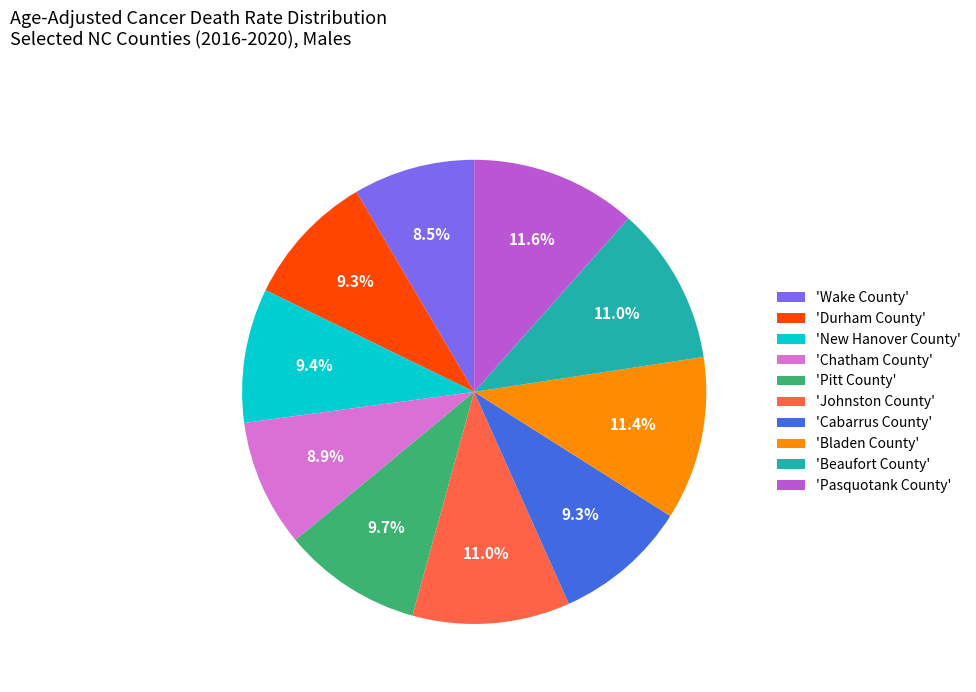

Is there a majority slice in this chart?

No